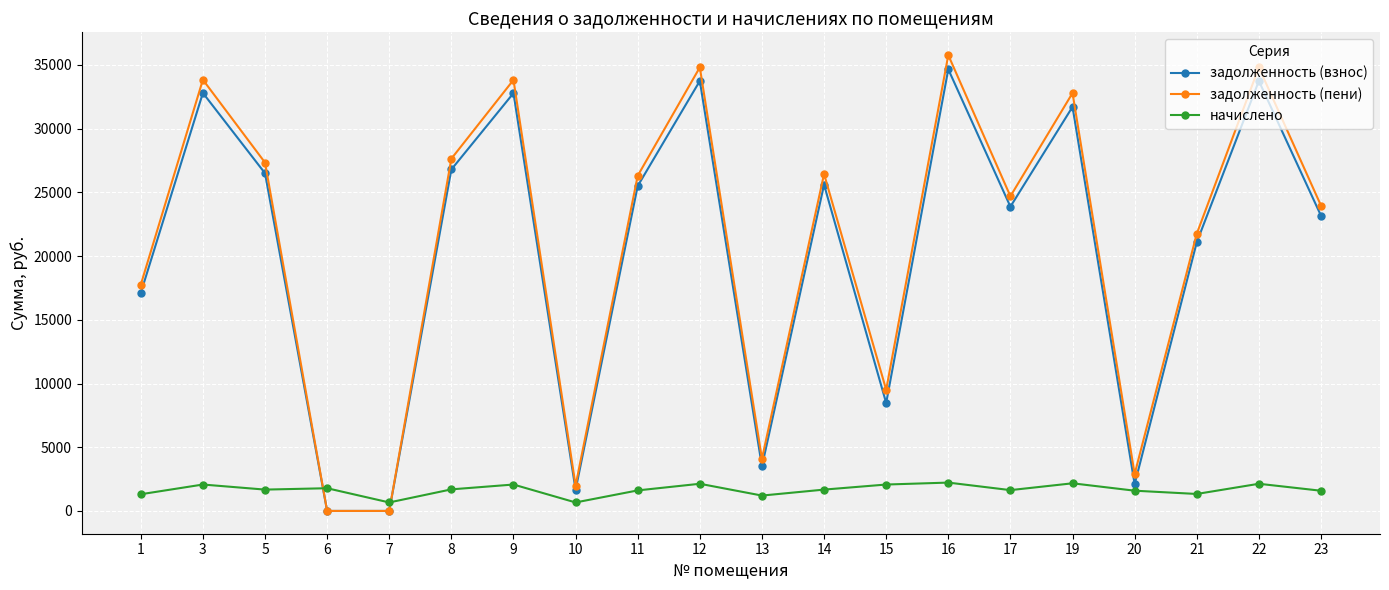

What are all the series names shown in the legend?

задолженность (взнос), задолженность (пени), начислено